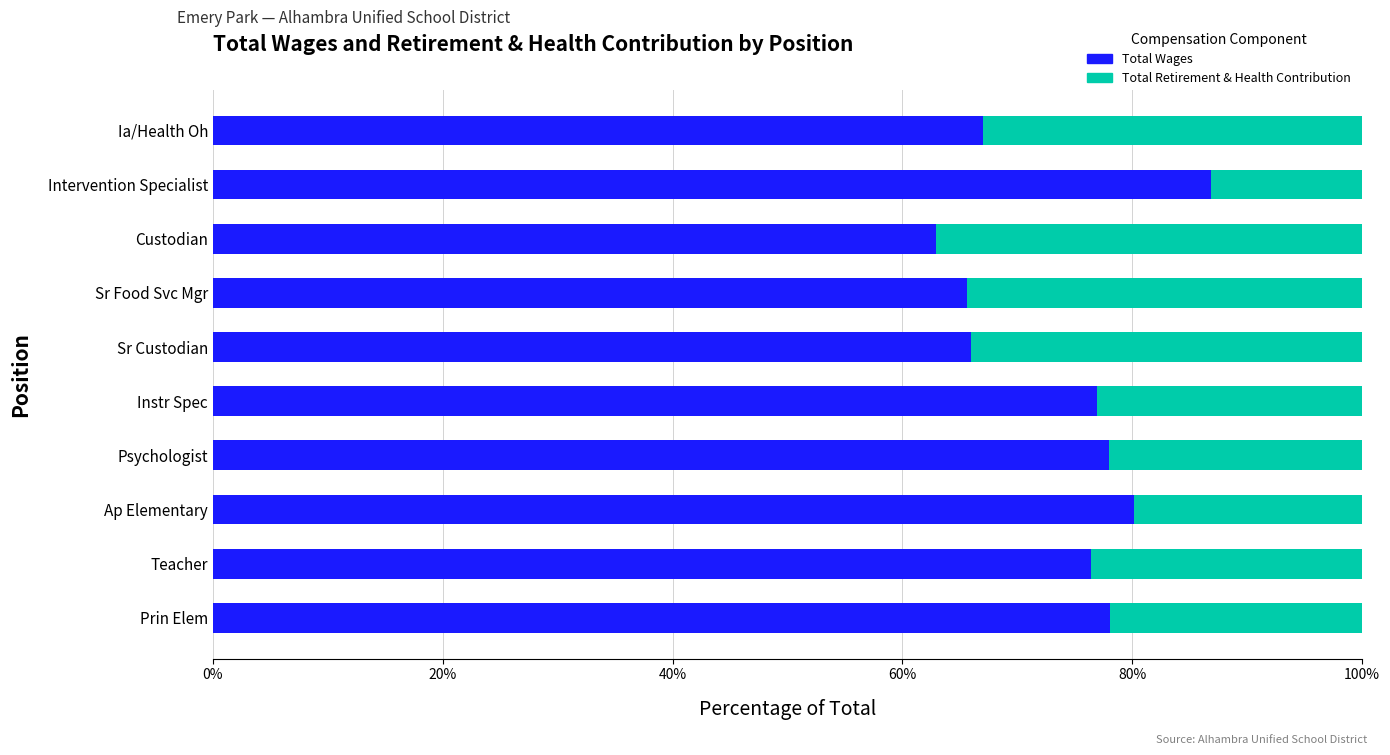

What are all the series names shown in the legend?

Total Wages, Total Retirement & Health Contribution